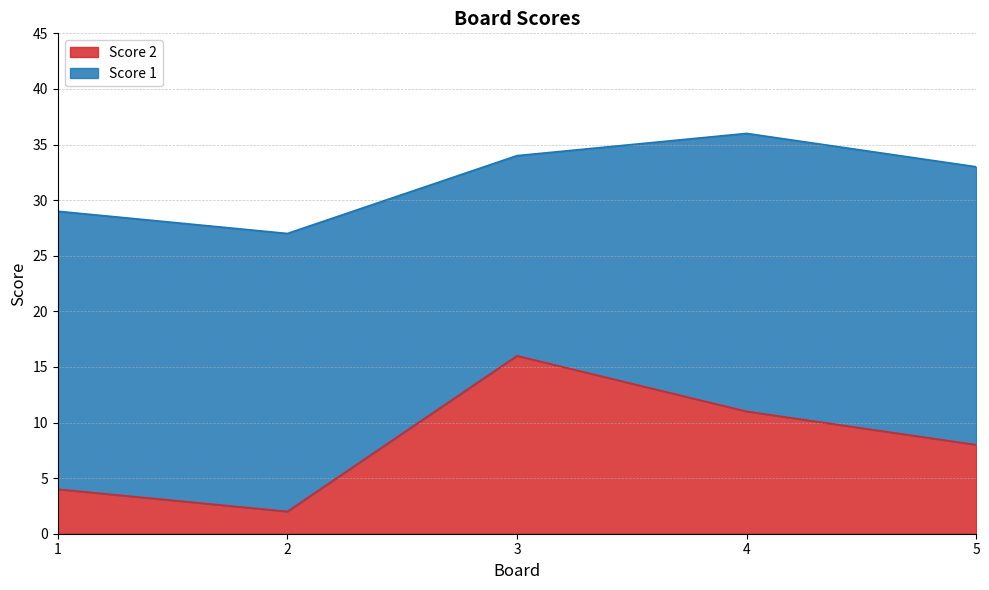

At which category does the data reach its first local peak?

3